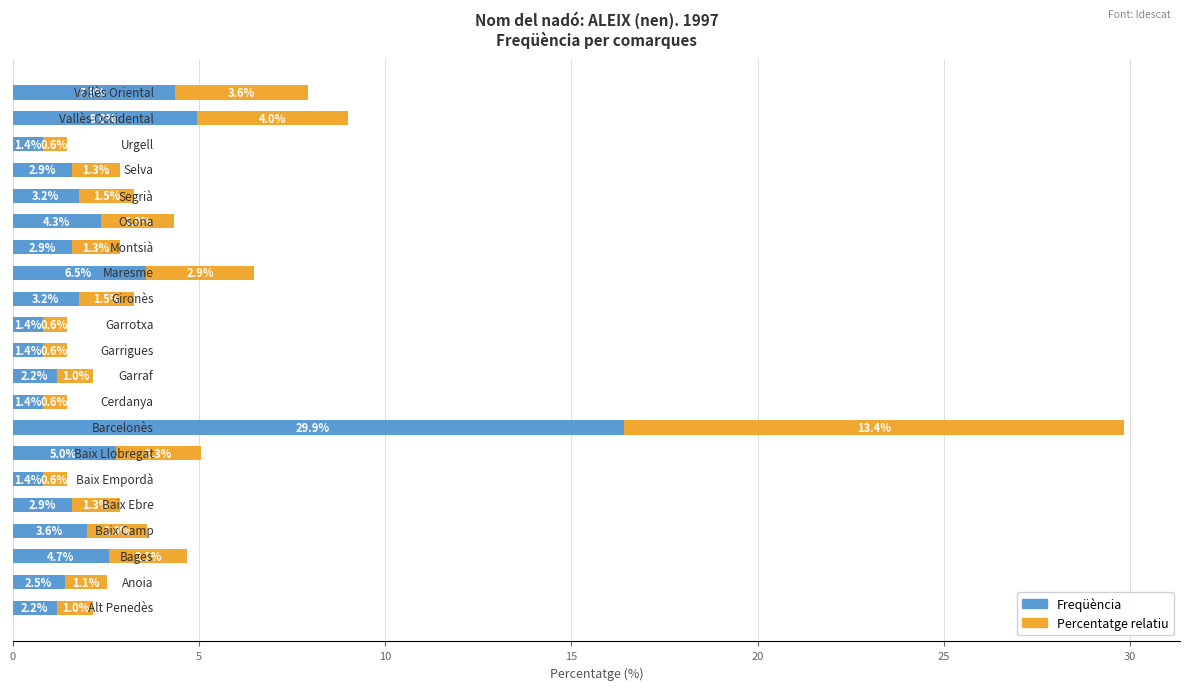

Is the value of Freqüència at 18 greater than the value of Percentatge relatiu at 12?

No